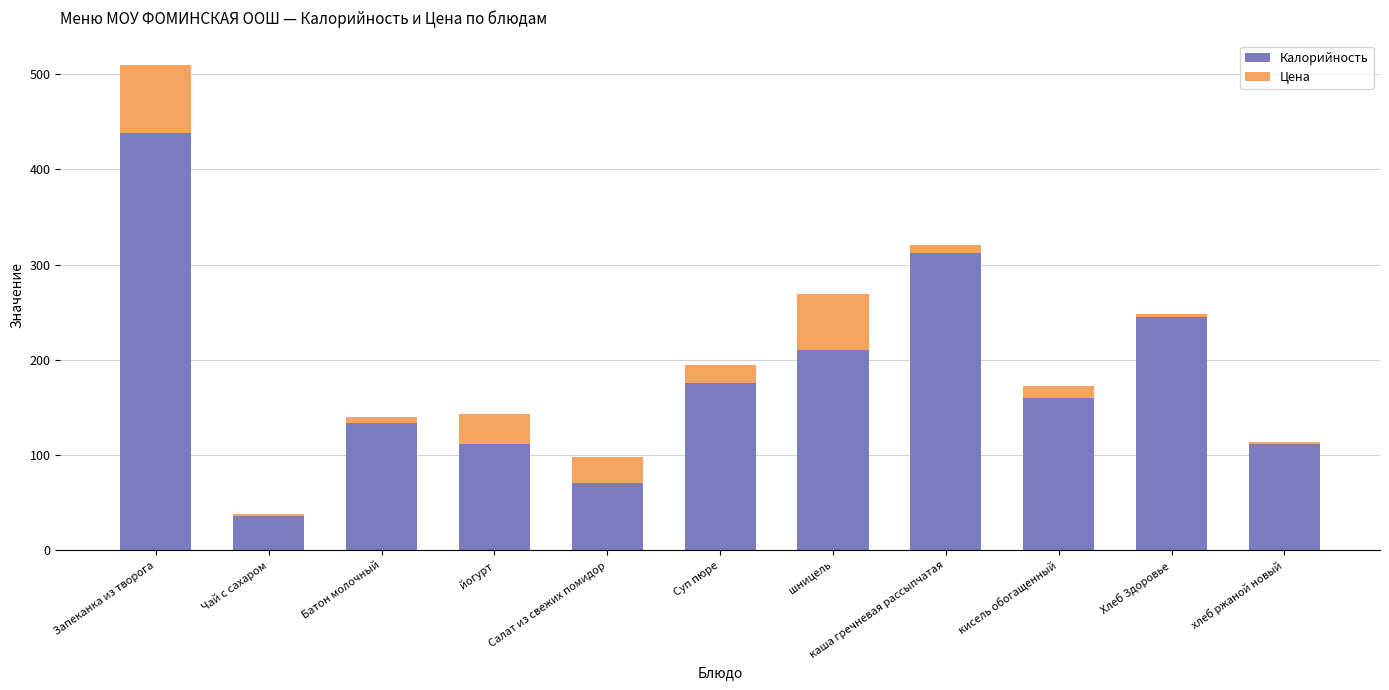

Count the number of categories in the chart.

11